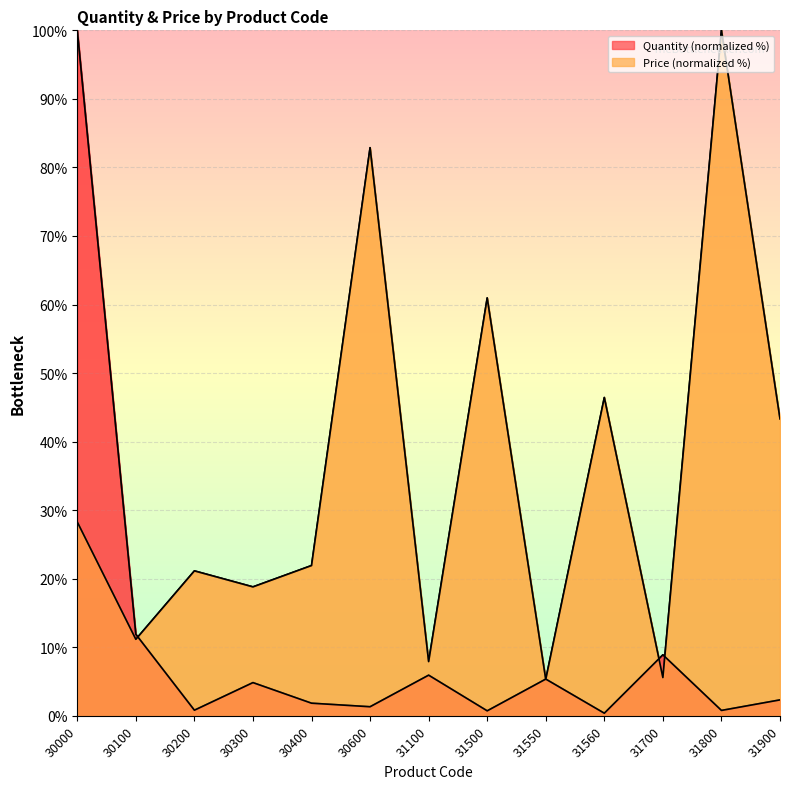

Which series has the largest total across all categories?

Price